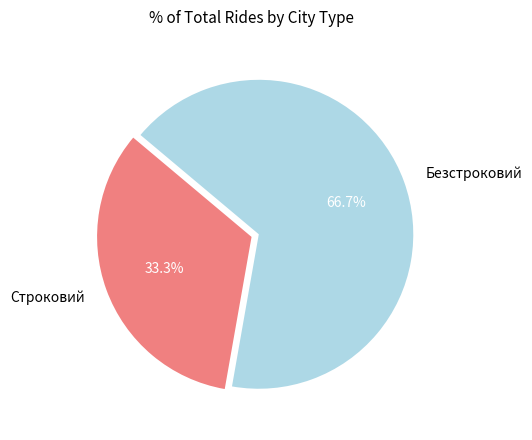

Does Безстроковий account for over 50% of the chart?

Yes